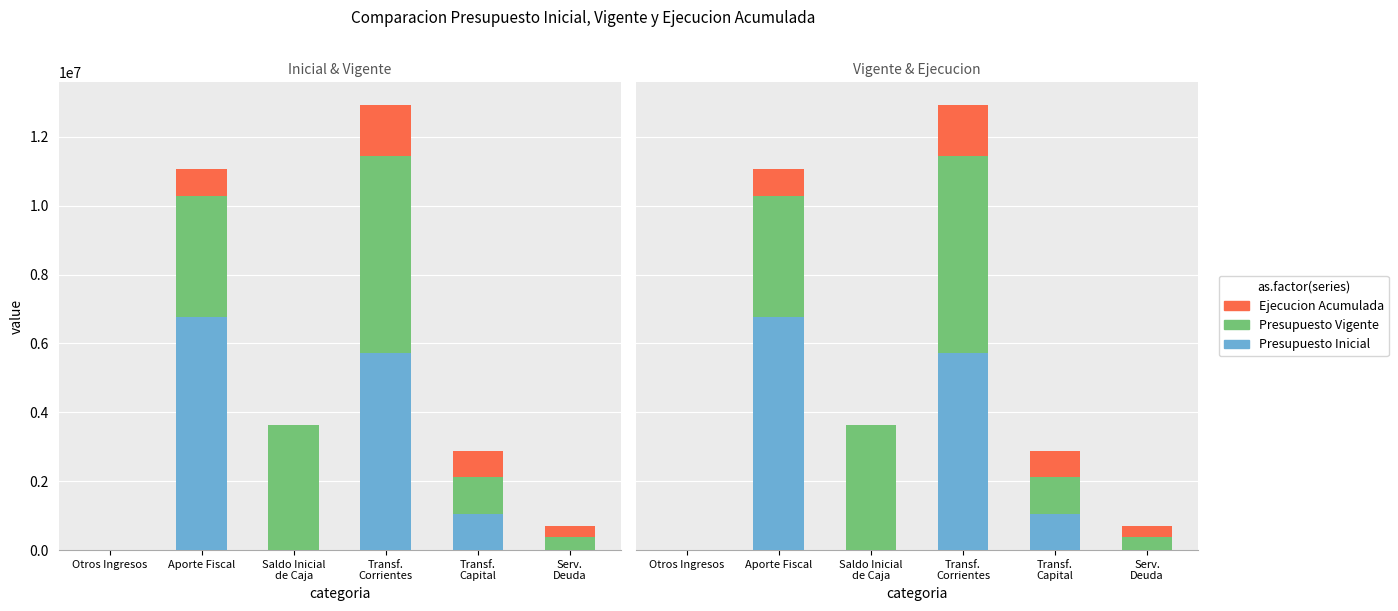

At how many categories does at least one series exceed 5195129?

2